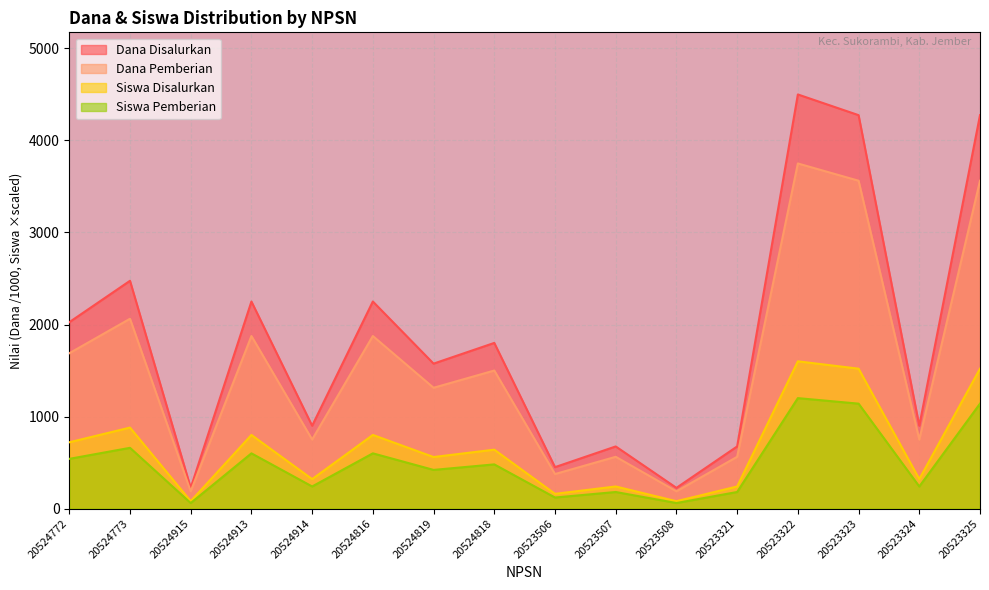

True or false: Dana Pemberian and Siswa Disalurkan cross at least once.

False